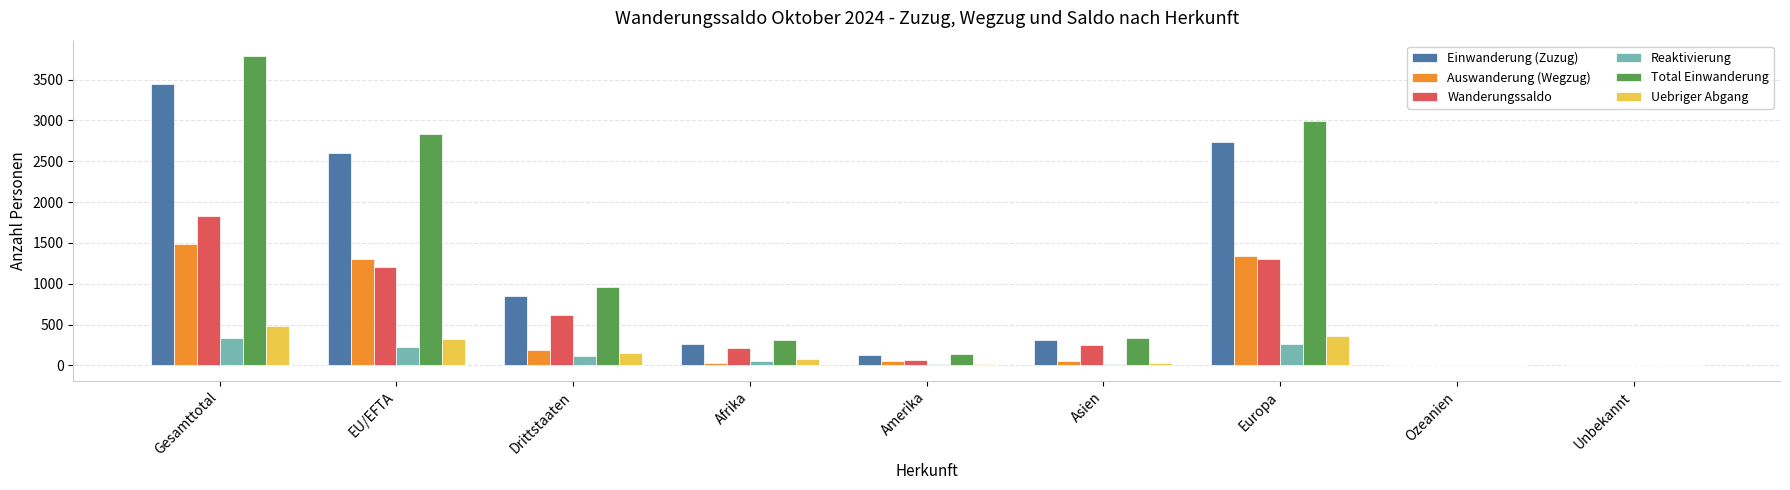

At which label is Wanderungssaldo closest to 913?

Drittstaaten